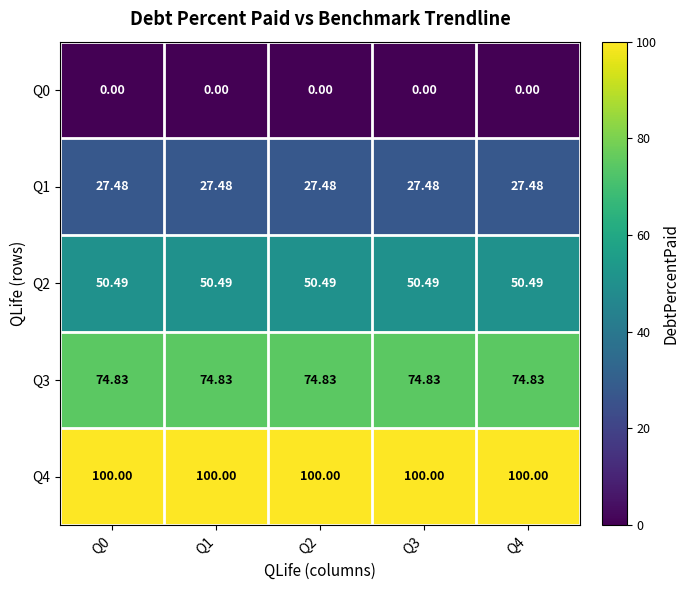

What is the spread (max minus min) of values at Q0?

100.0